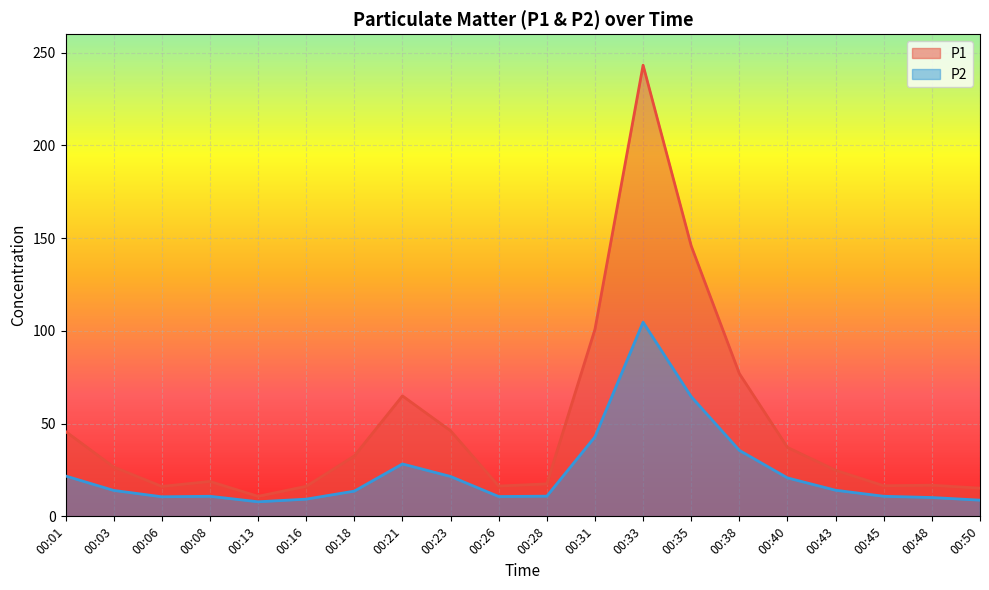

How many values in the P1 series are below 26?

10